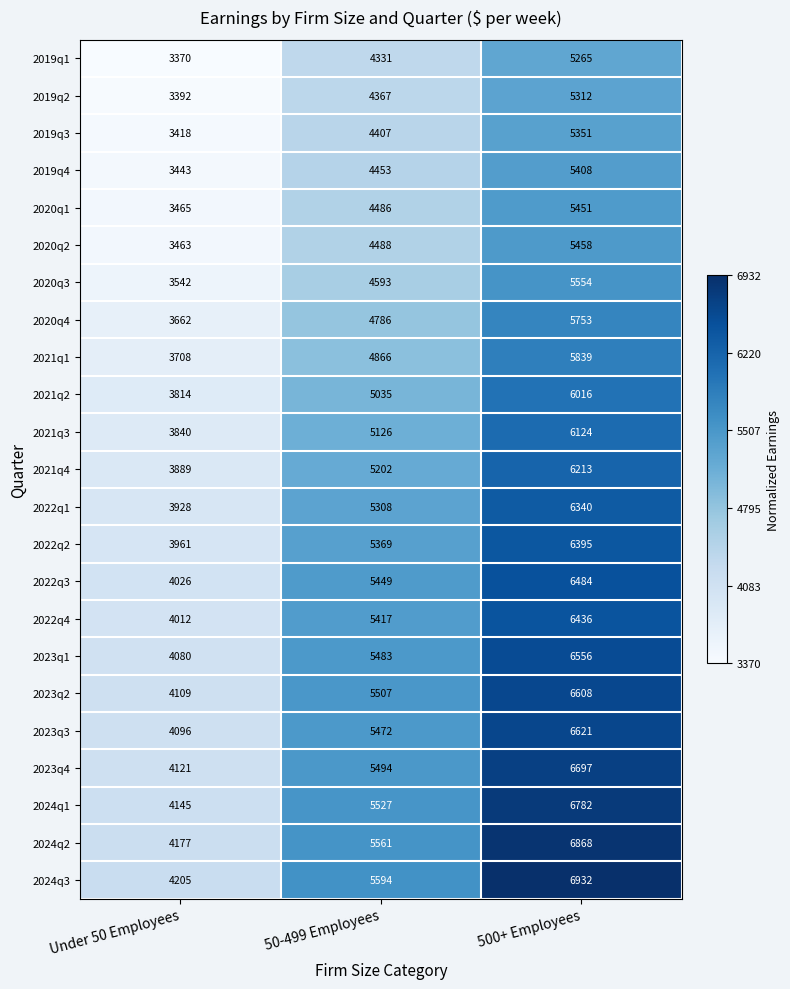

Where is 2024q3 nearest to the value 5568?

50-499 Employees